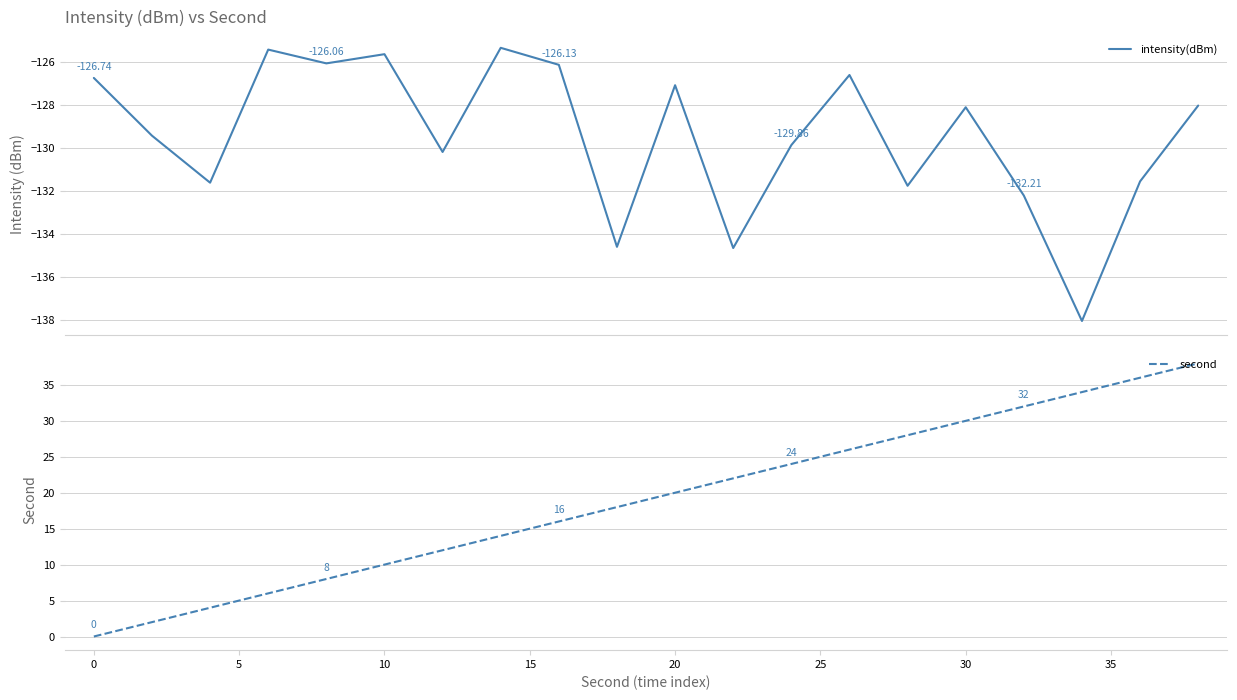

At how many categories does at least one series exceed -3?

20